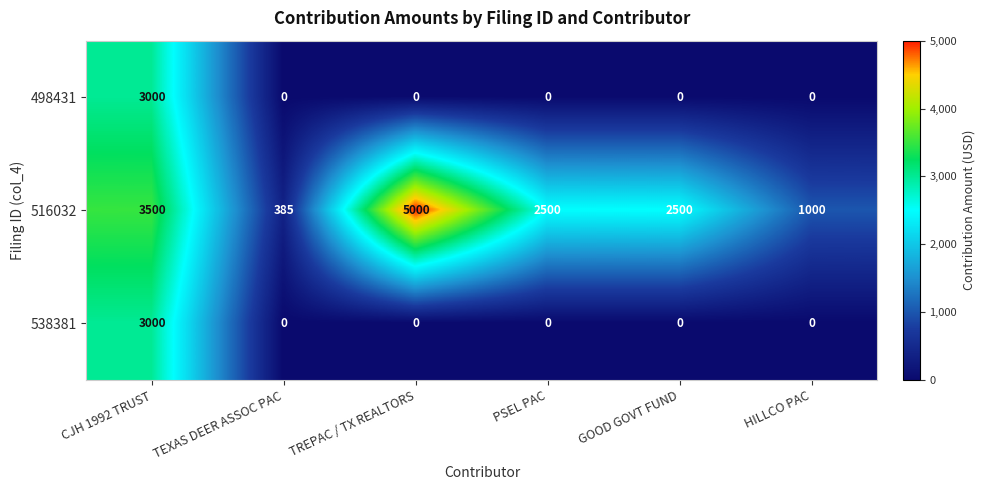

How many data points does each series have?

6